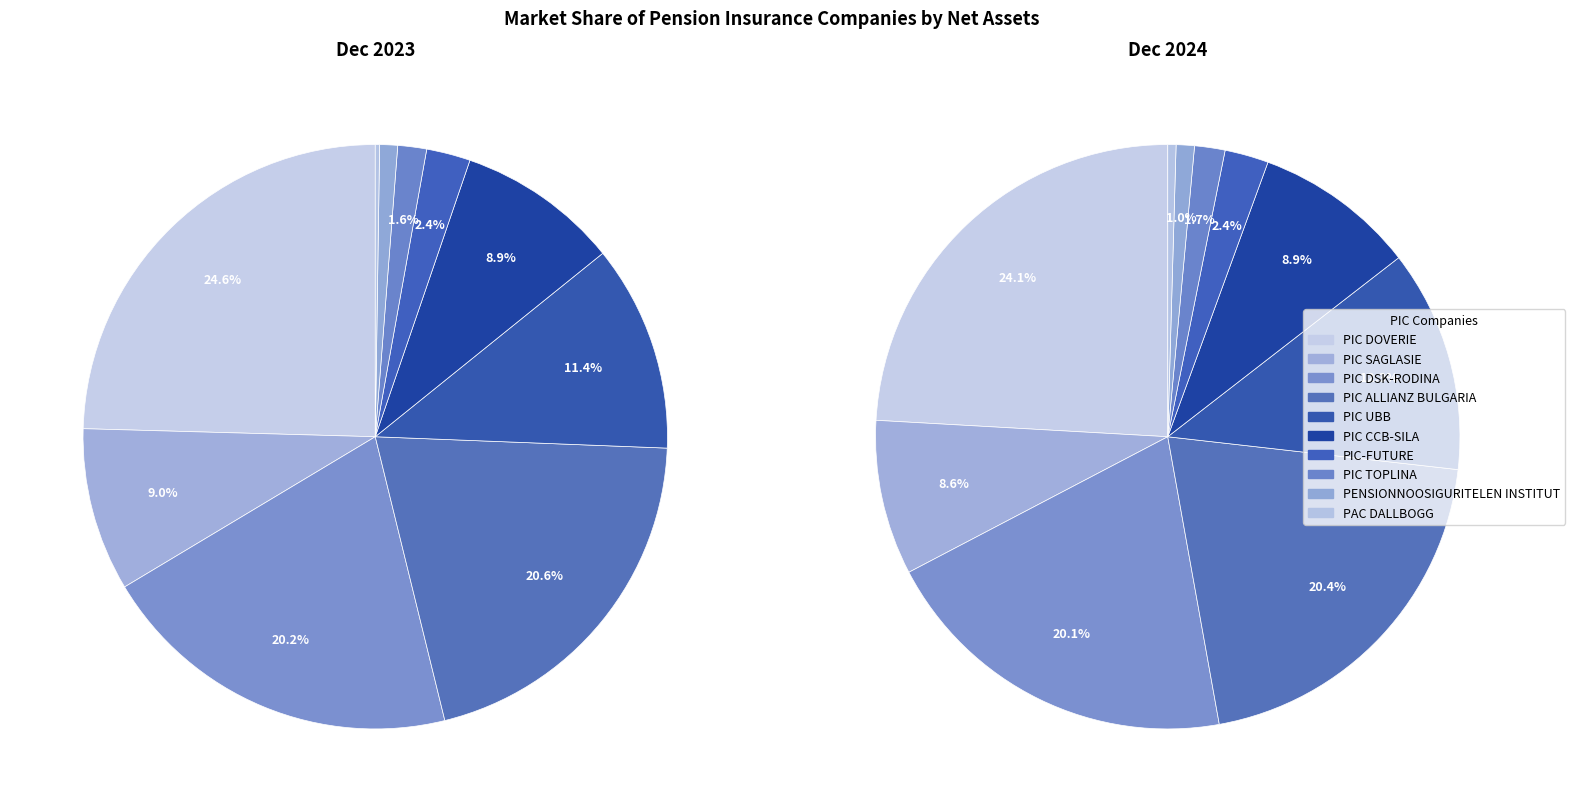

The 3 slice represents 10% of the pie. True or false?

False